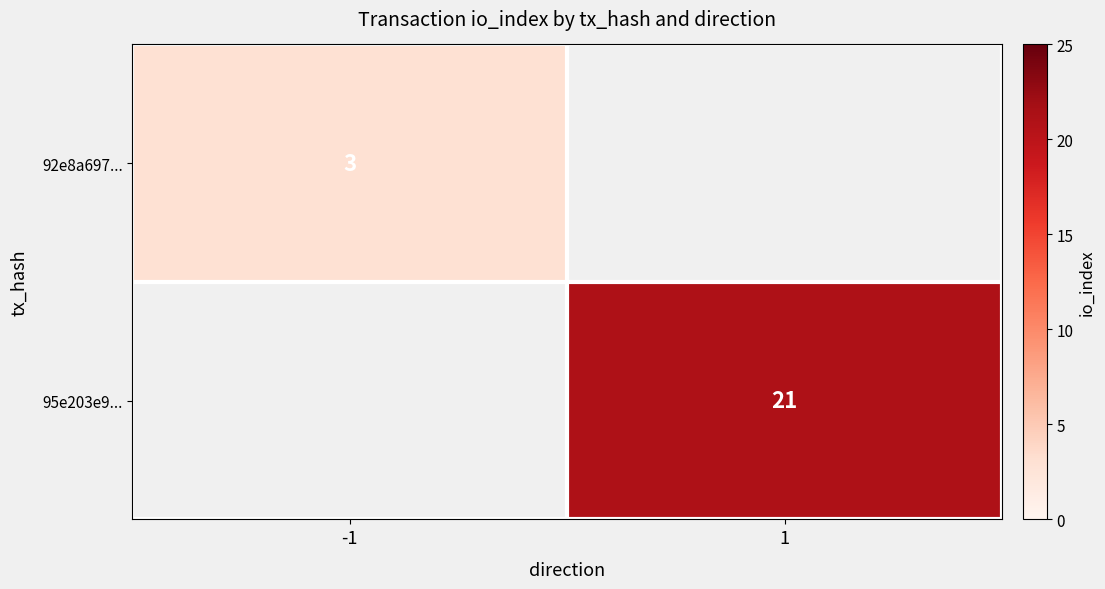

Is it true that 95e203e9... equals 21 at 1?

True